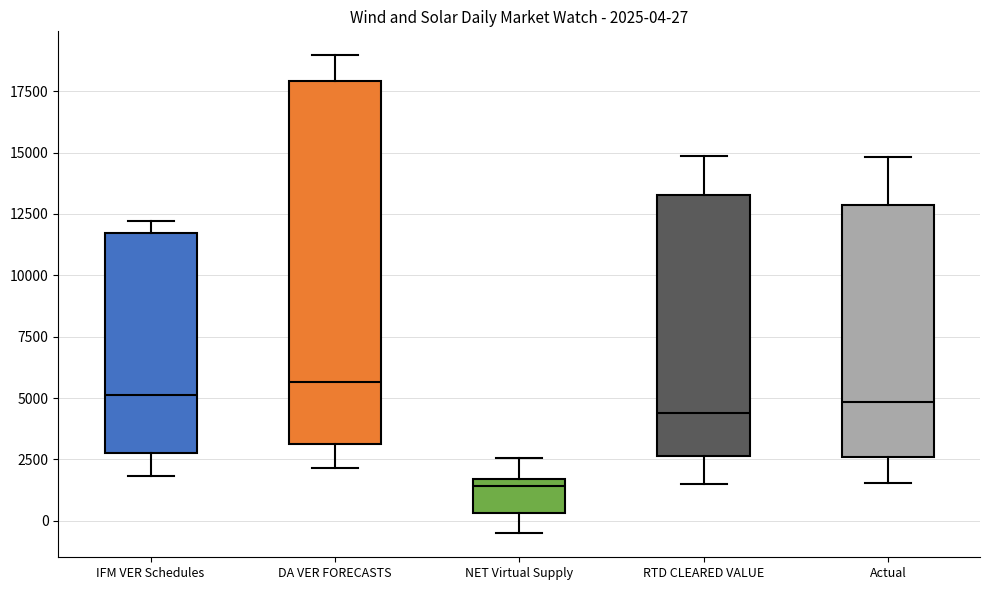

Which box is the tallest, from its lower edge to its upper edge?

DA VER FORECASTS